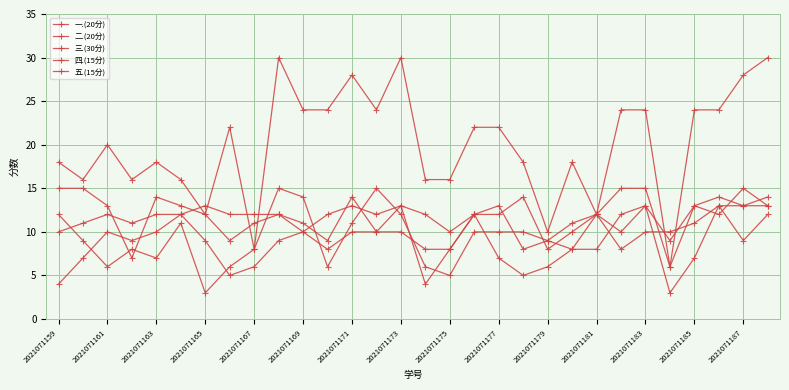

How many lines are shown in the chart?

5